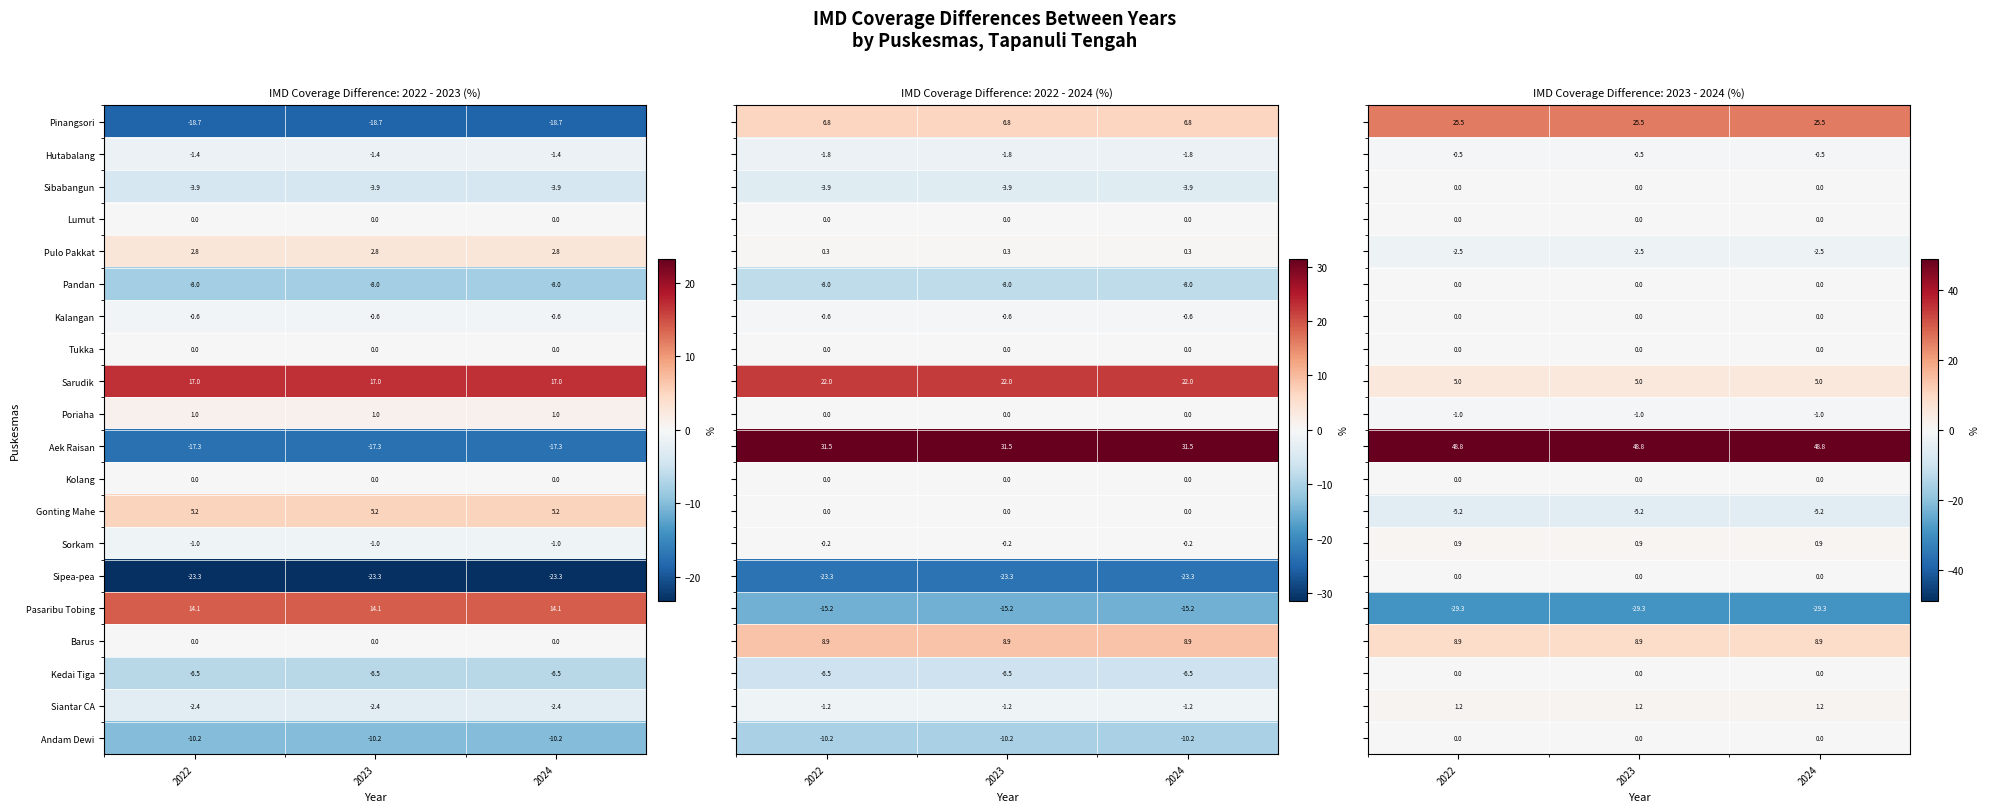

What is the approximate value of Kedai Tiga at 2023?

-6.5